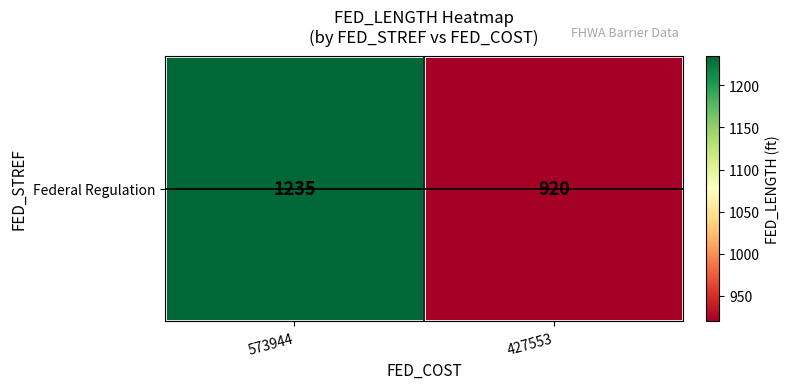

Rank the categories by value from highest to lowest.

573944, 427553